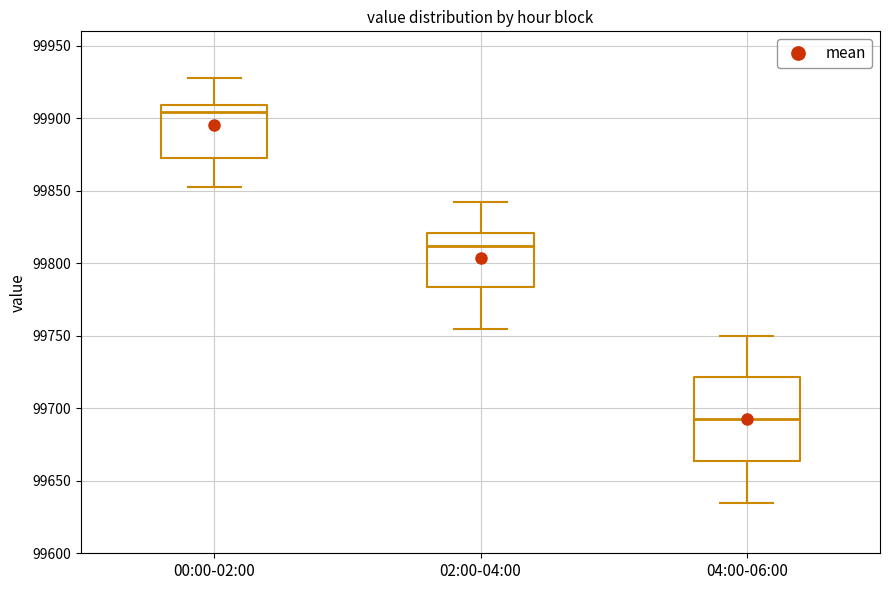

Reading left to right, read every box against the y-axis: the position of its median line, the range the box covers, and the ends of its whiskers. The values are not printed on the chart, so give them approximately, as read against the axis.

00:00-02:00: median 99905, box 99875 to 99910, whiskers 99850 to 99930
02:00-04:00: median 99810, box 99785 to 99820, whiskers 99755 to 99840
04:00-06:00: median 99695, box 99665 to 99720, whiskers 99635 to 99750